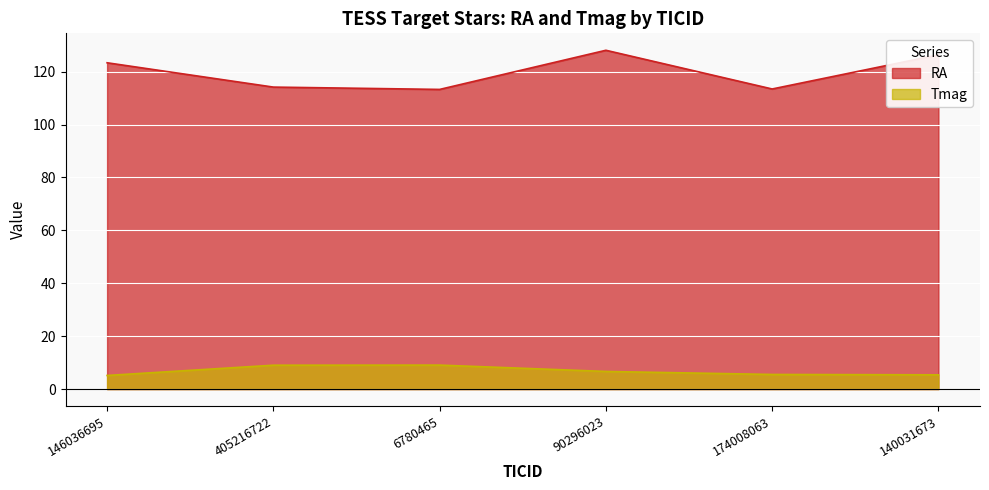

What is the average value of the Tmag series?

6.8